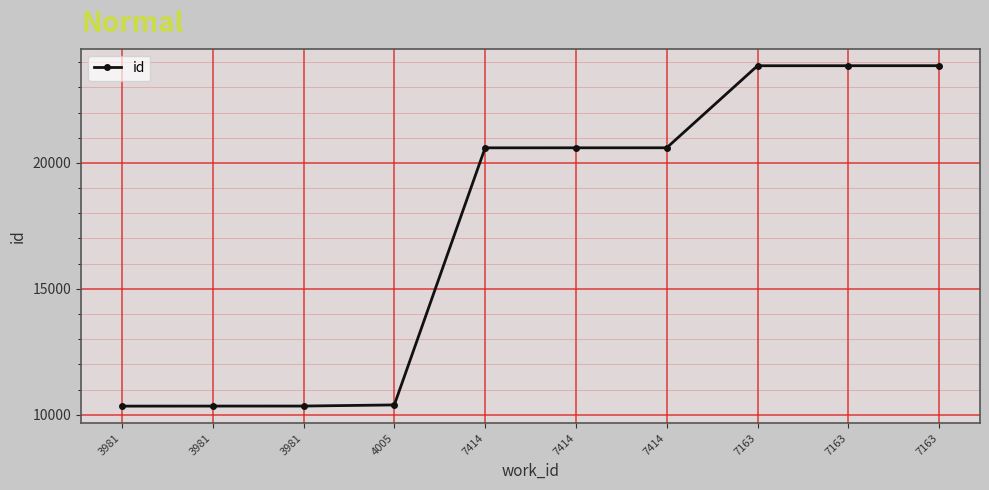

Reading left to right, extract all data points from this chart.

3981=10340	3981=10342	3981=10343	4005=10388	7414=20600	7414=20601	7414=20602	7163=23861	7163=23862	7163=23863